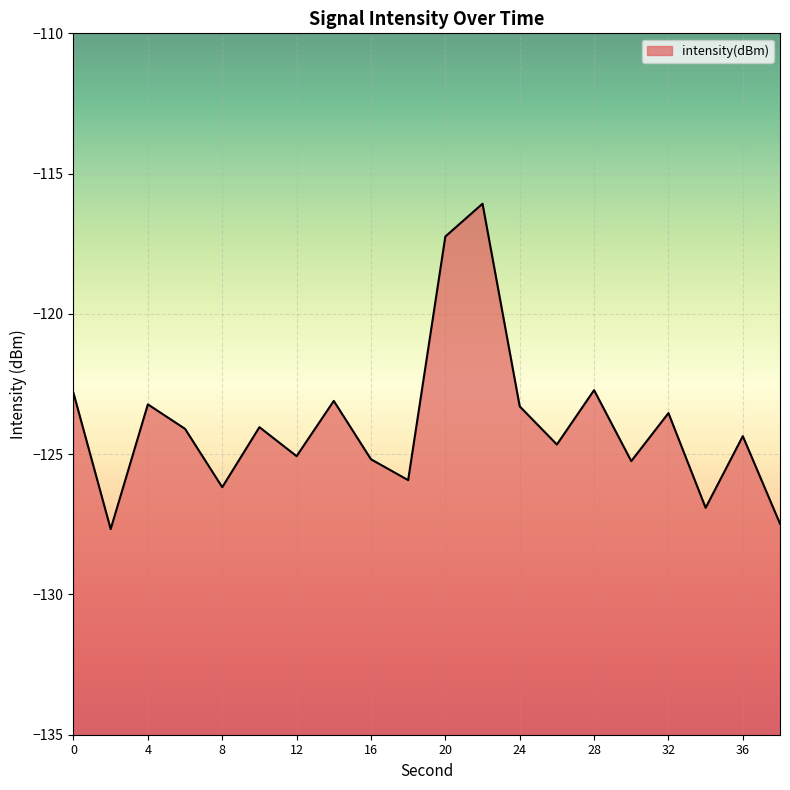

Between 12 and 18, which is larger?

12